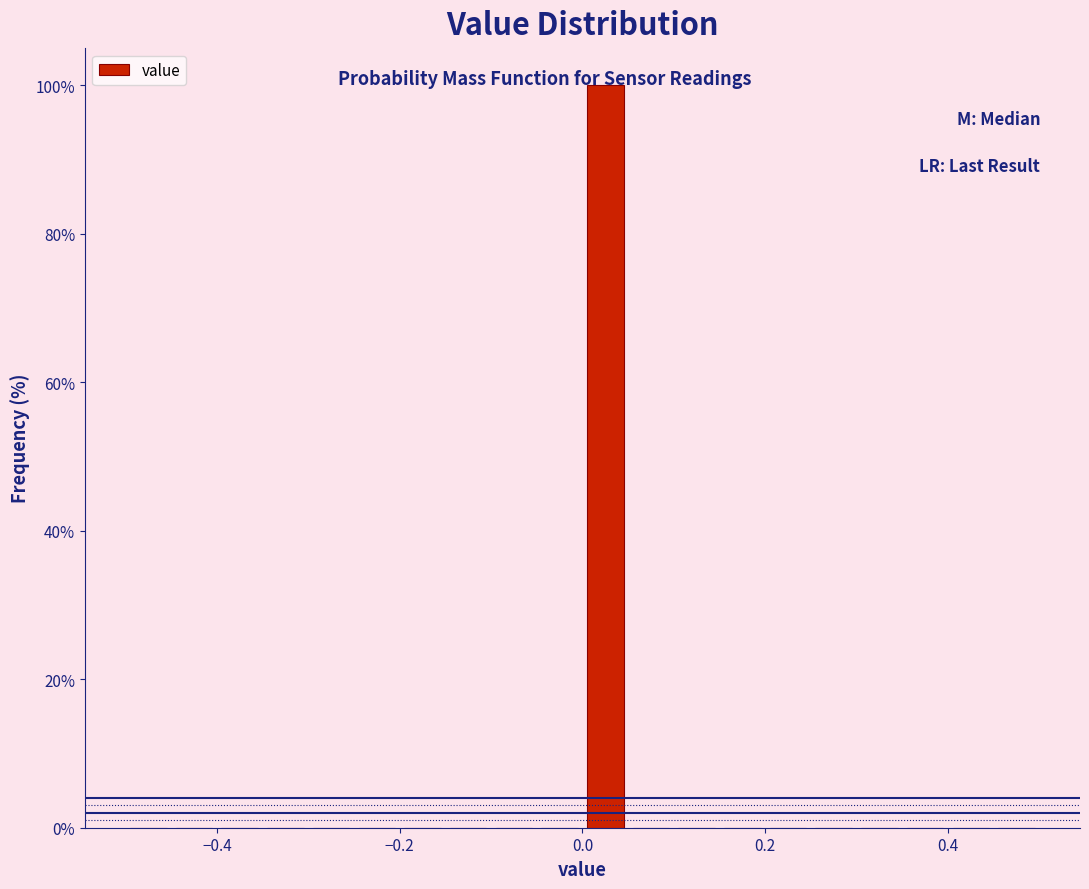

Around what value on the x-axis is the tallest bar? Give the approximate position of its centre, as read against the axis.

0.02